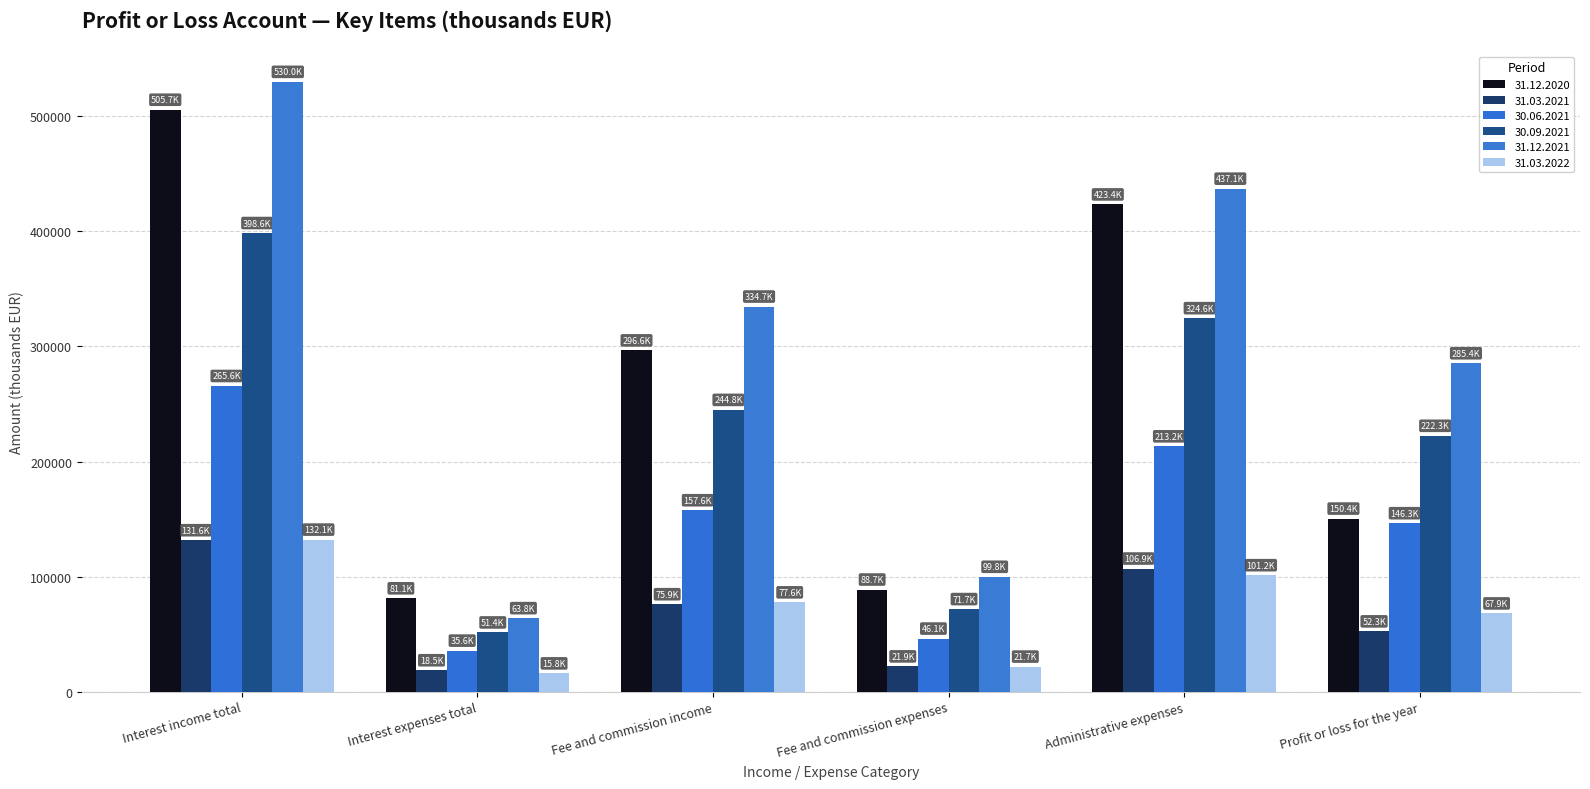

List the series in order of their peak value, highest first.

31.12.2021, 31.12.2020, 30.09.2021, 30.06.2021, 31.03.2022, 31.03.2021